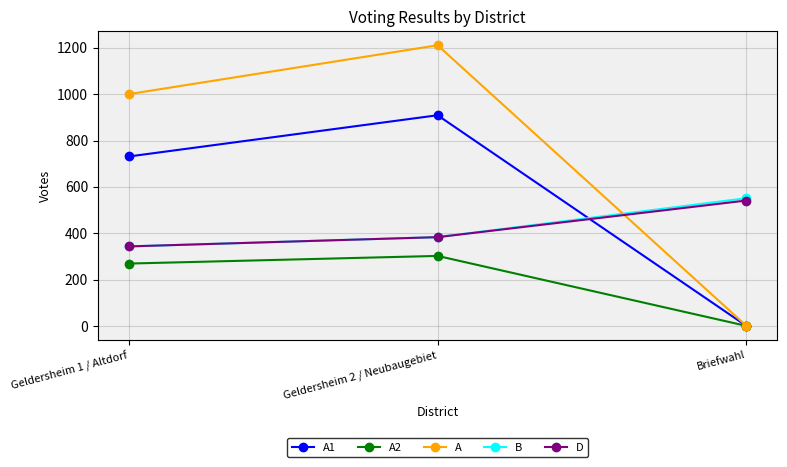

Reading right to left, transcribe all the data shown in this chart.

A1: Briefwahl=0	Geldersheim 2 / Neubaugebiet=909	Geldersheim 1 / Altdorf=731
A2: Briefwahl=0	Geldersheim 2 / Neubaugebiet=302	Geldersheim 1 / Altdorf=269
A: Briefwahl=0	Geldersheim 2 / Neubaugebiet=1211	Geldersheim 1 / Altdorf=1000
B: Briefwahl=551	Geldersheim 2 / Neubaugebiet=383	Geldersheim 1 / Altdorf=343
D: Briefwahl=541	Geldersheim 2 / Neubaugebiet=383	Geldersheim 1 / Altdorf=343